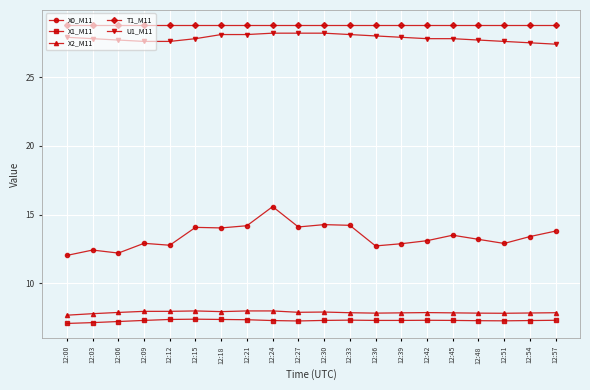

How many categories are shown in the chart?

20